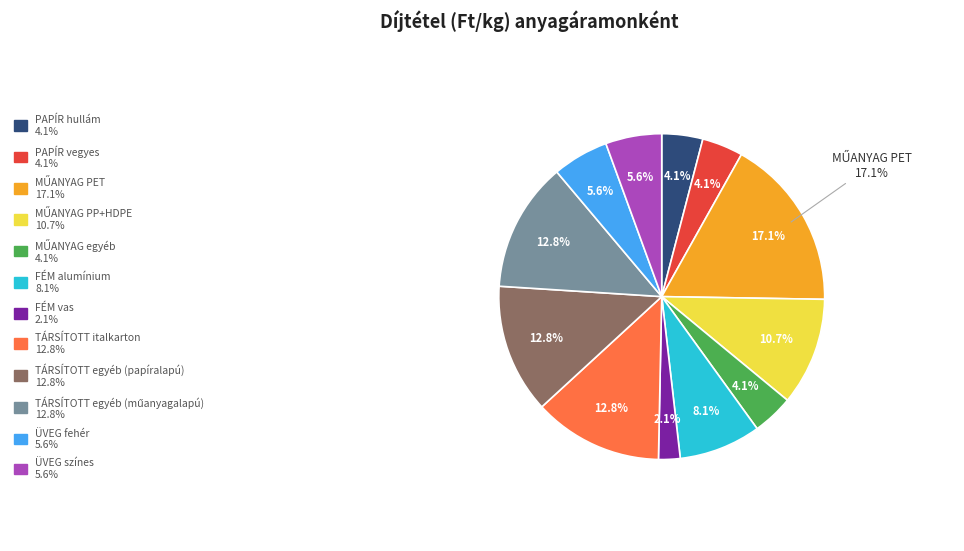

How many segments does this pie chart have?

12